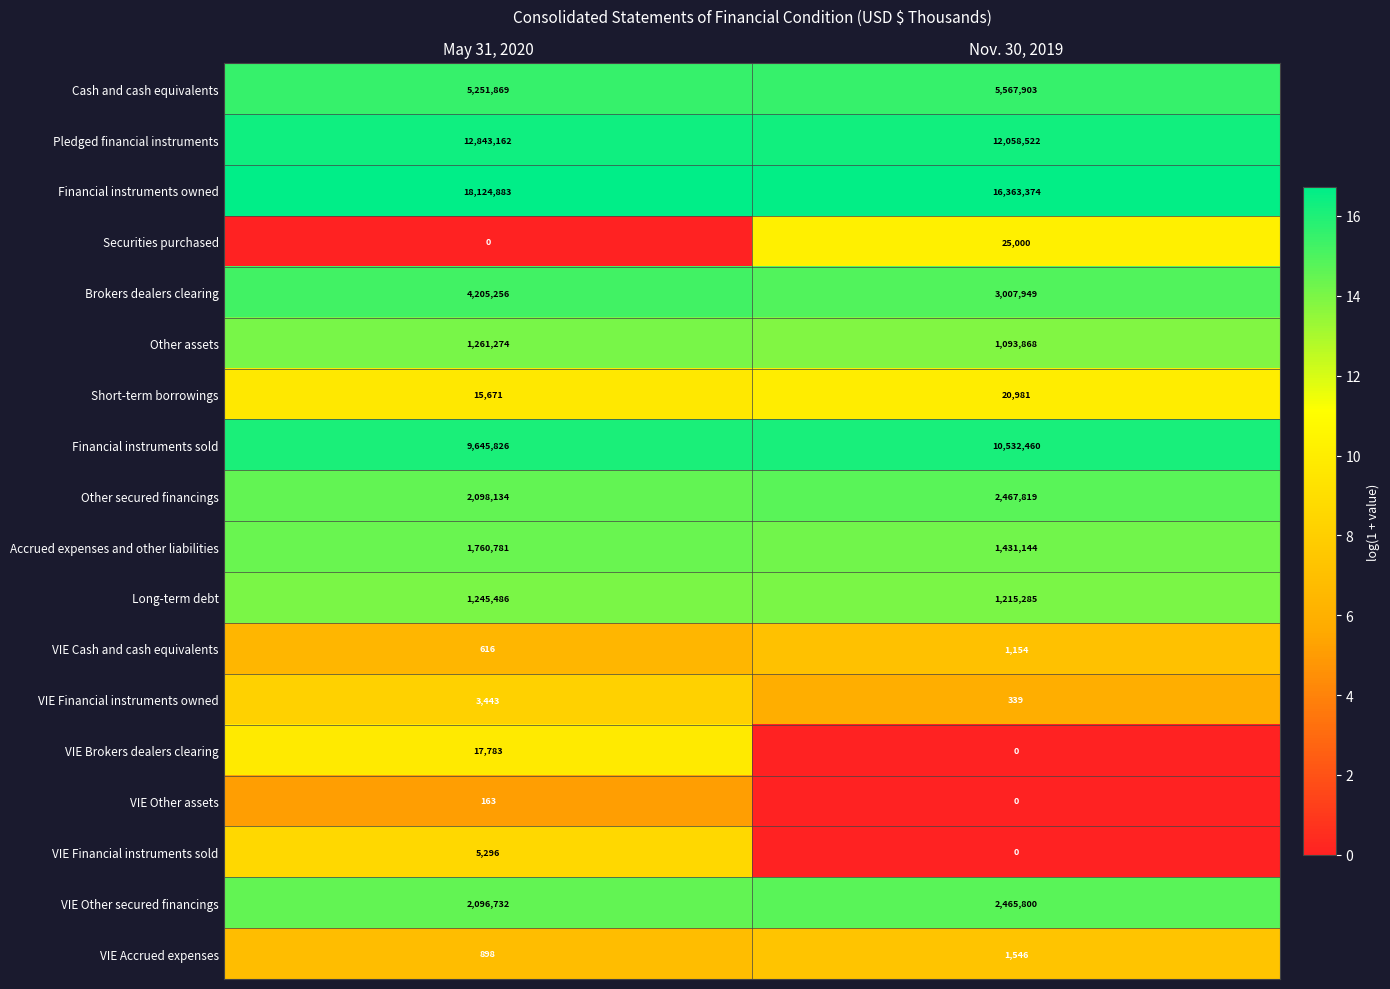

What is the difference between the highest and lowest values at Nov. 30, 2019?

16363374